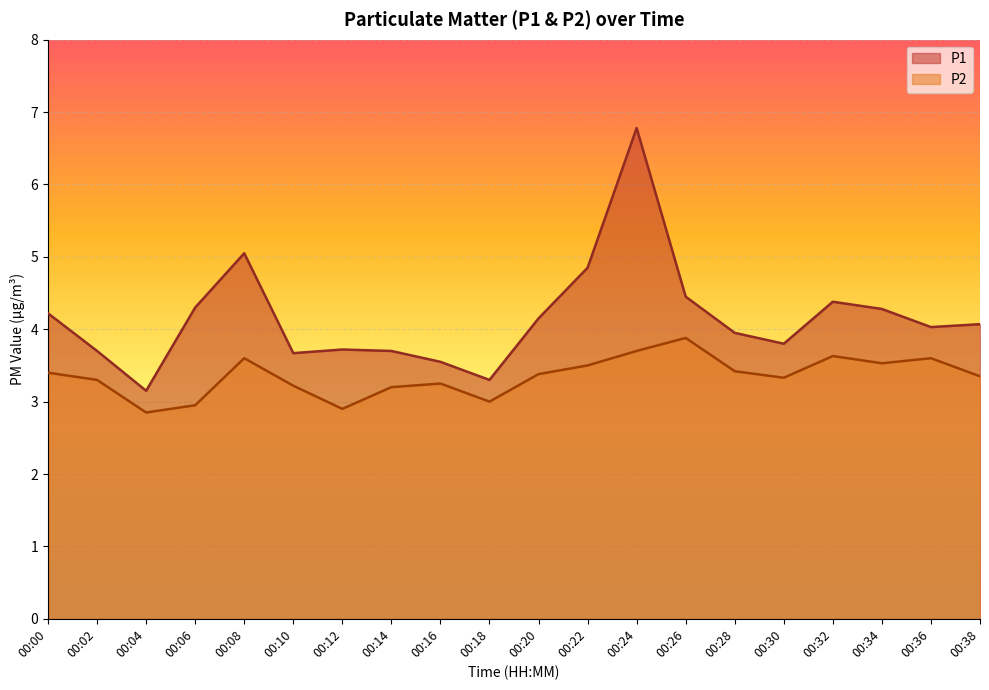

At 00:00, list the series in order from largest to smallest.

P1, P2